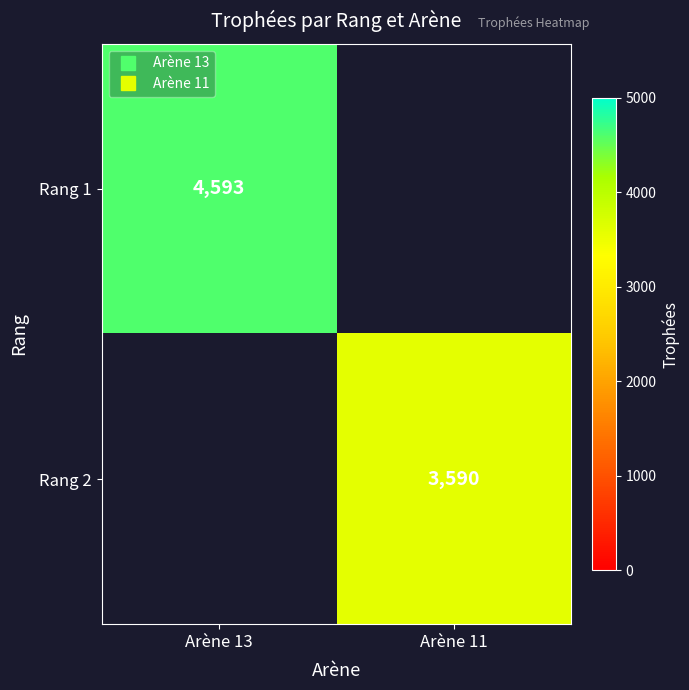

What is the minimum value for Rang 1?

4593.0